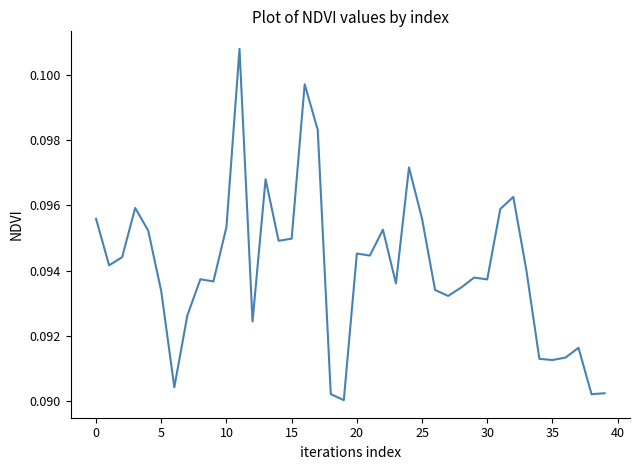

Which label corresponds to the smallest value in the chart?

19